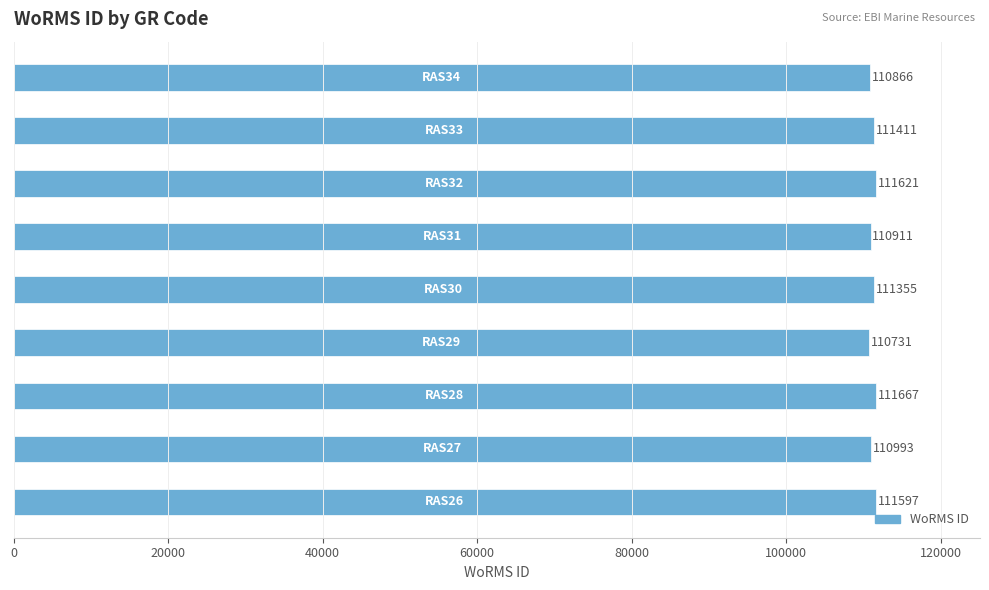

What is the difference between the maximum and second lowest values?

801